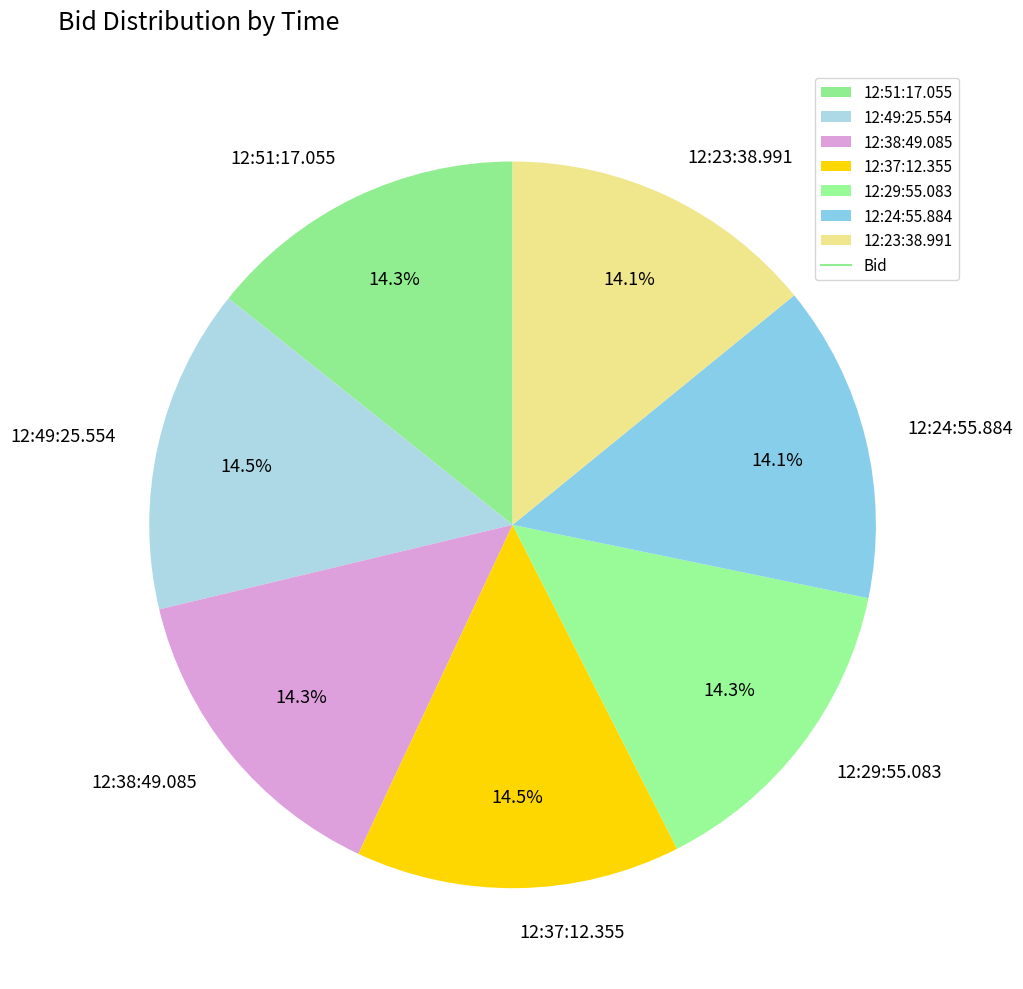

Does 12:51:17.055 represent more than half of the total?

No